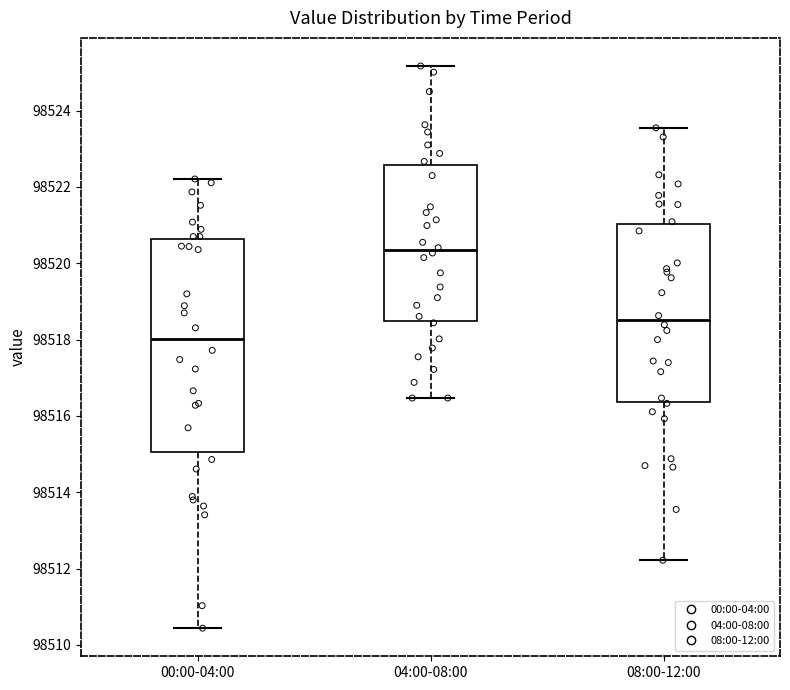

Reading left to right, transcribe this box plot: for each box, give where its median line is, the range the box spans, and where its two whiskers end, as read against the y-axis. The values are not printed on the chart, so give them approximately, as read against the axis.

00:00-04:00: median 98518.0, box 98515.0 to 98520.6, whiskers 98510.4 to 98522.2
04:00-08:00: median 98520.4, box 98518.4 to 98522.6, whiskers 98516.4 to 98525.2
08:00-12:00: median 98518.6, box 98516.4 to 98521.0, whiskers 98512.2 to 98523.6